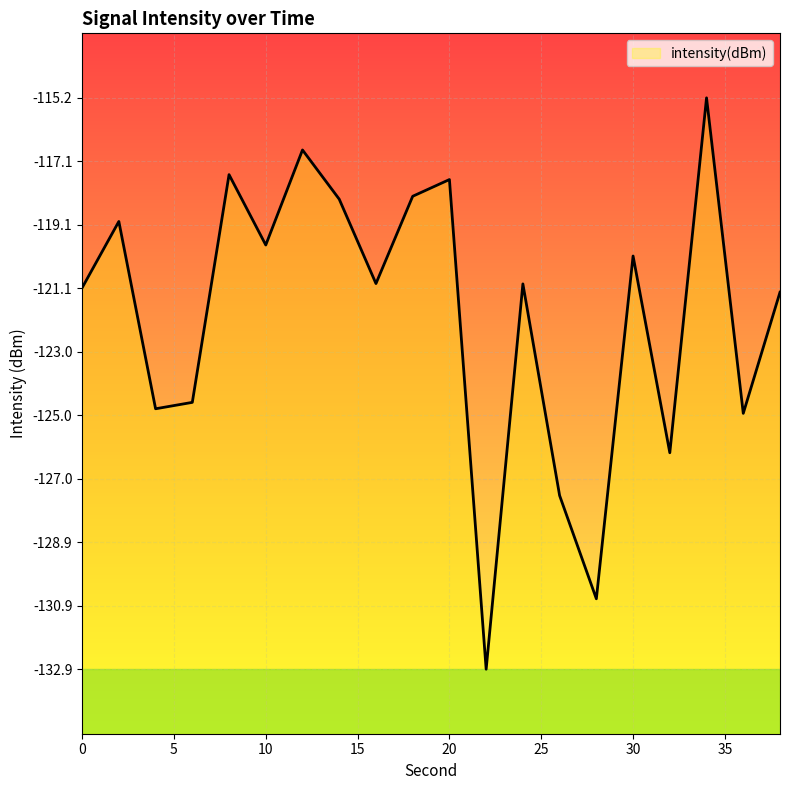

What is the sum of the values at 20 and 18?

-235.9